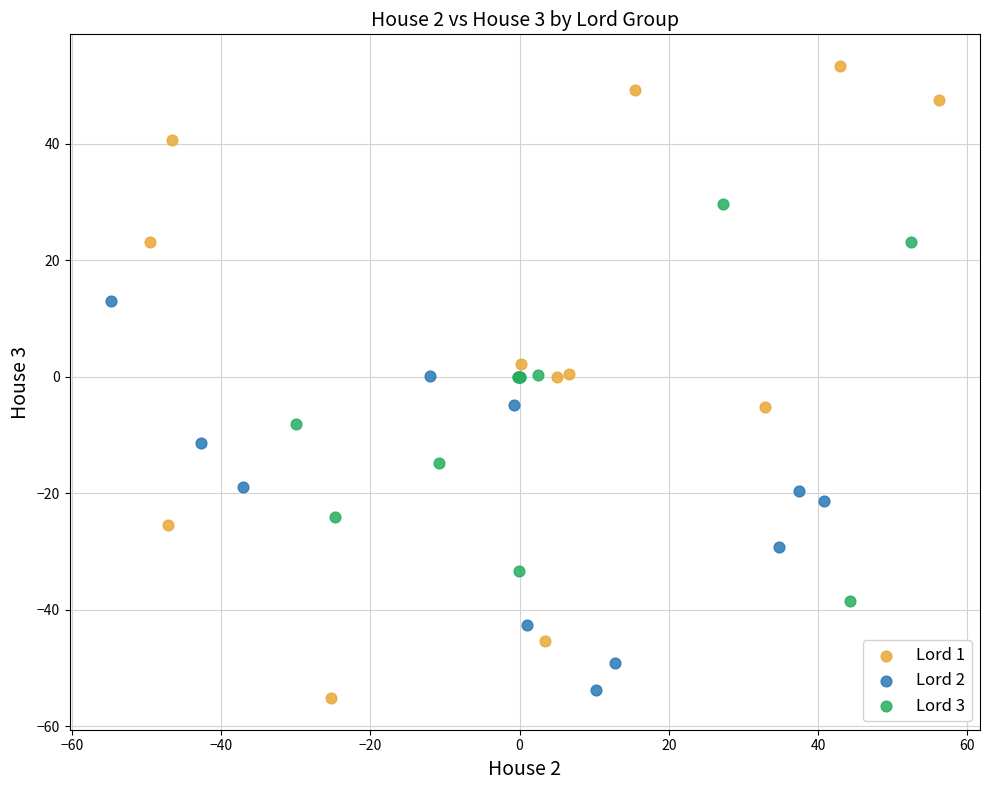

What are all the series names shown in the legend?

Lord 1, Lord 2, Lord 3